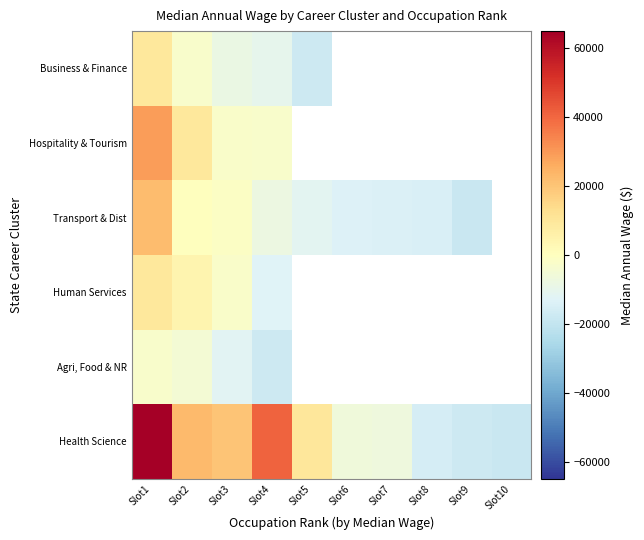

Is the value of Health Science at Slot6 greater than the value of Human Services at Slot1?

No